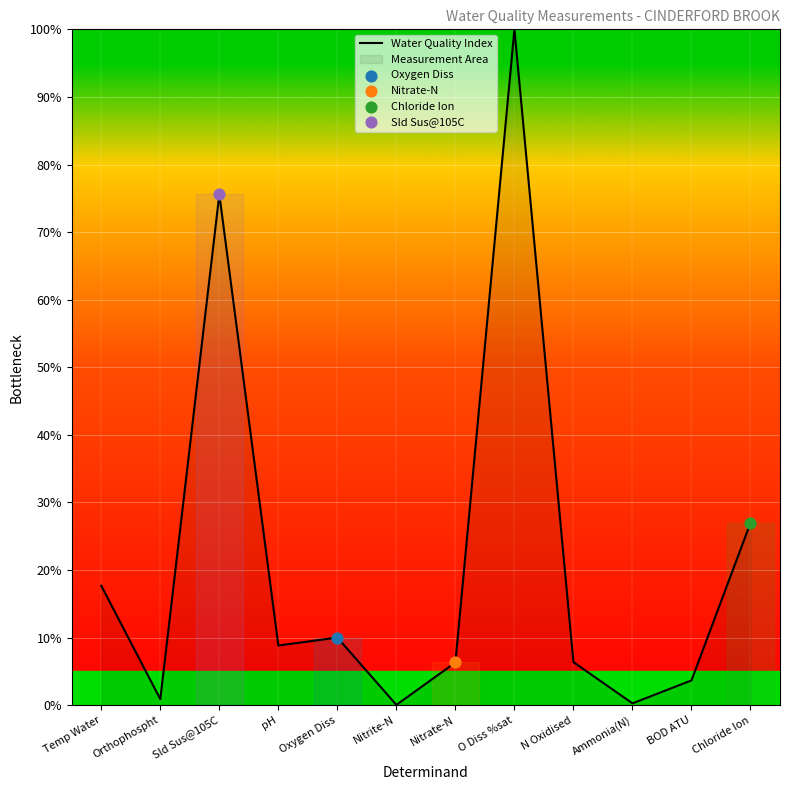

Between Temp Water and BOD ATU, which is larger?

Temp Water